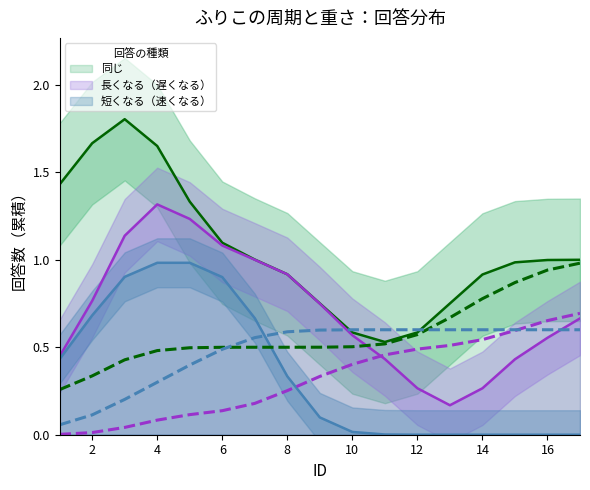

What is the spread (max minus min) of values at 14?

1